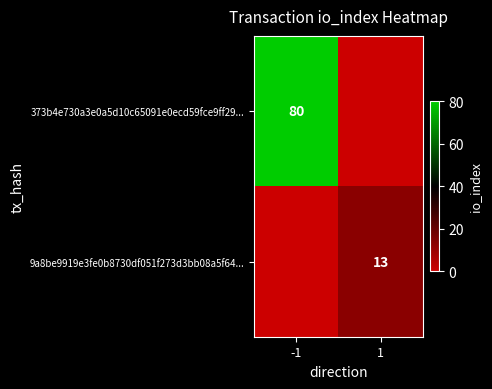

True or false: 373b4e730a3e0a5d10c65091e0ecd59fce9ff29... has a value of 80 at -1.

True